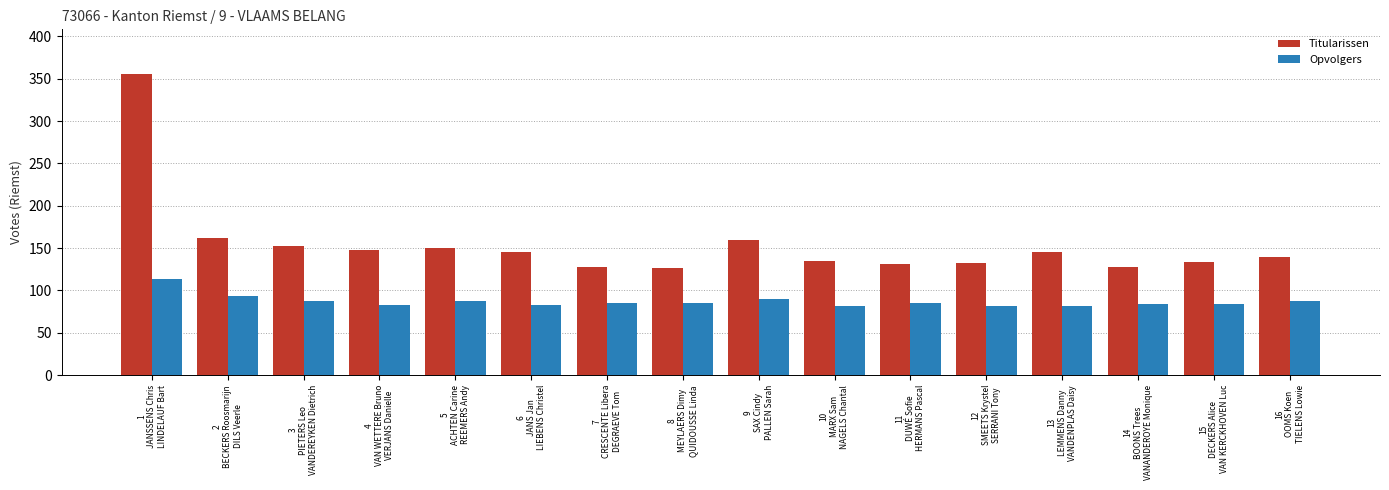

Which series has the largest total across all categories?

Titularissen